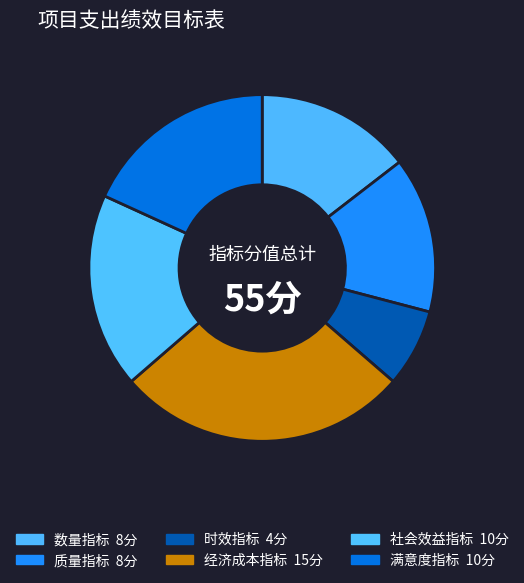

Which has a higher value, 数量指标 or 质量指标?

数量指标